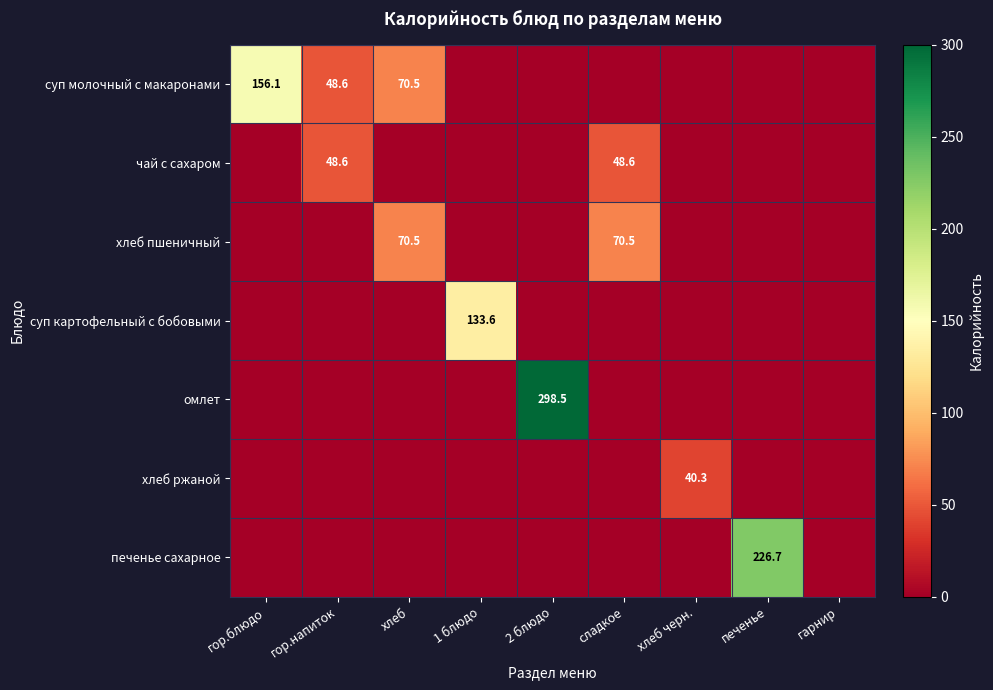

Which series changed the most between хлеб and 1 блюдо?

суп картофельный с бобовыми